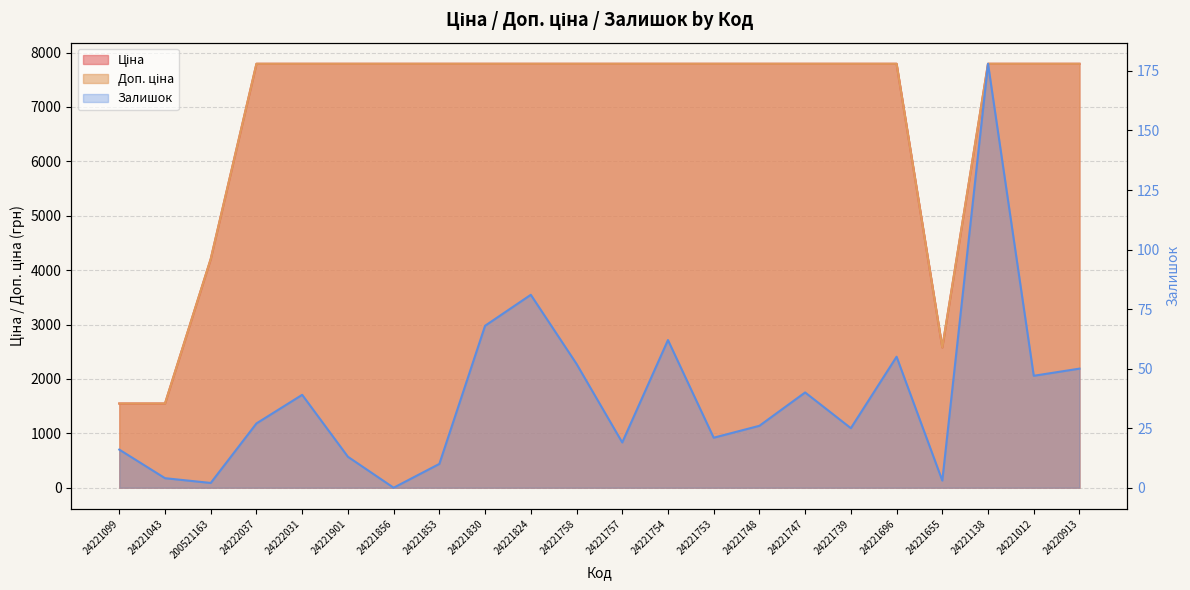

Reading left to right, extract all data points from this chart.

Ціна: 24221099=1547.7	24221043=1547.7	200521163=4204.8	24222037=7792.9	24222031=7792.9	24221901=7792.9	24221856=7792.9	24221853=7792.9	24221830=7792.9	24221824=7792.9	24221758=7792.9	24221757=7792.9	24221754=7792.9	24221753=7792.9	24221748=7792.9	24221747=7792.9	24221739=7792.9	24221696=7792.9	24221655=2578.7	24221138=7792.9	24221012=7792.9	24220913=7792.9
Доп. ціна: 24221099=1548.0	24221043=1548.0	200521163=4205.0	24222037=7792.9	24222031=7792.9	24221901=7792.9	24221856=7792.9	24221853=7792.9	24221830=7792.9	24221824=7792.9	24221758=7792.9	24221757=7792.9	24221754=7792.9	24221753=7792.9	24221748=7792.9	24221747=7792.9	24221739=7792.9	24221696=7792.9	24221655=2579.0	24221138=7792.9	24221012=7792.9	24220913=7792.9
Залишок: 24221099=16.0	24221043=4.0	200521163=2.0	24222037=27.0	24222031=39.0	24221901=13.0	24221856=0.0	24221853=10.0	24221830=68.0	24221824=81.0	24221758=52.0	24221757=19.0	24221754=62.0	24221753=21.0	24221748=26.0	24221747=40.0	24221739=25.0	24221696=55.0	24221655=3.0	24221138=178.0	24221012=47.0	24220913=50.0